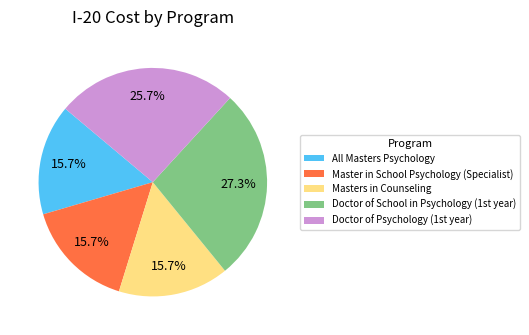

What is the largest slice in the pie chart?

Doctor of School in Psychology (1st year)